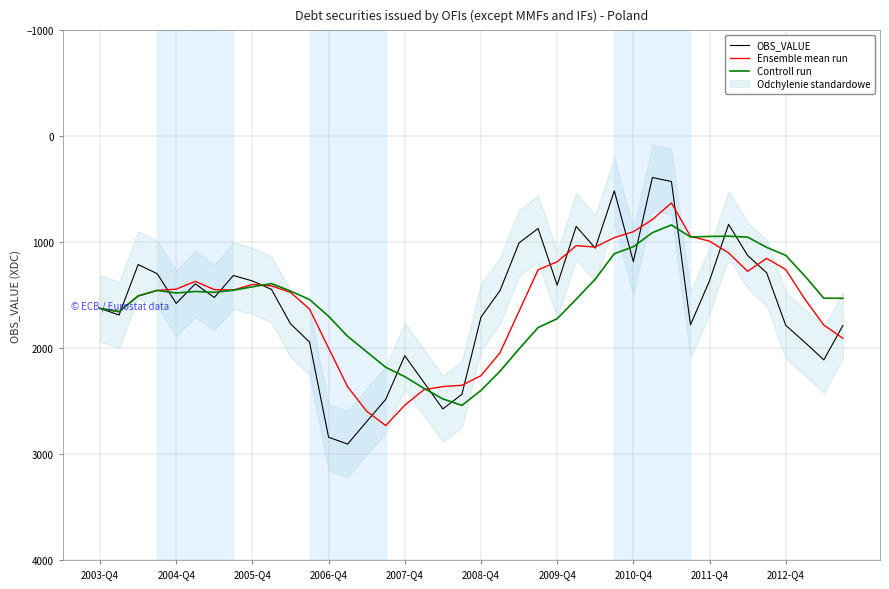

What is the highest value of the Ensemble mean run series?

2730.9